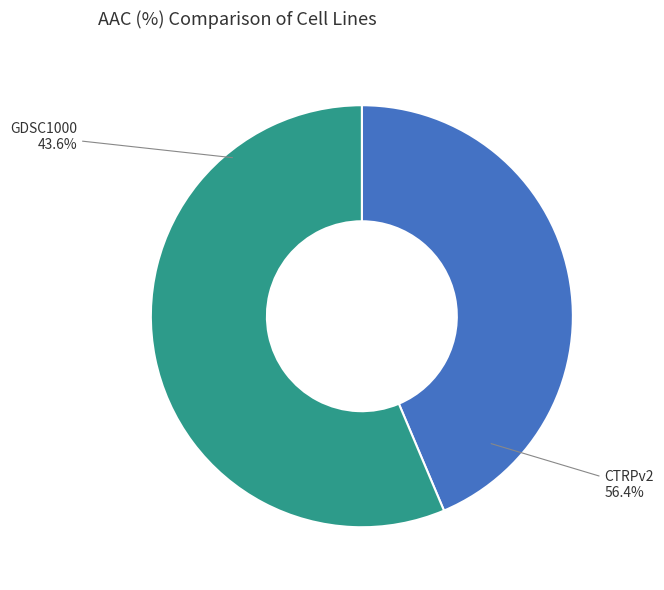

How many segments does this pie chart have?

2